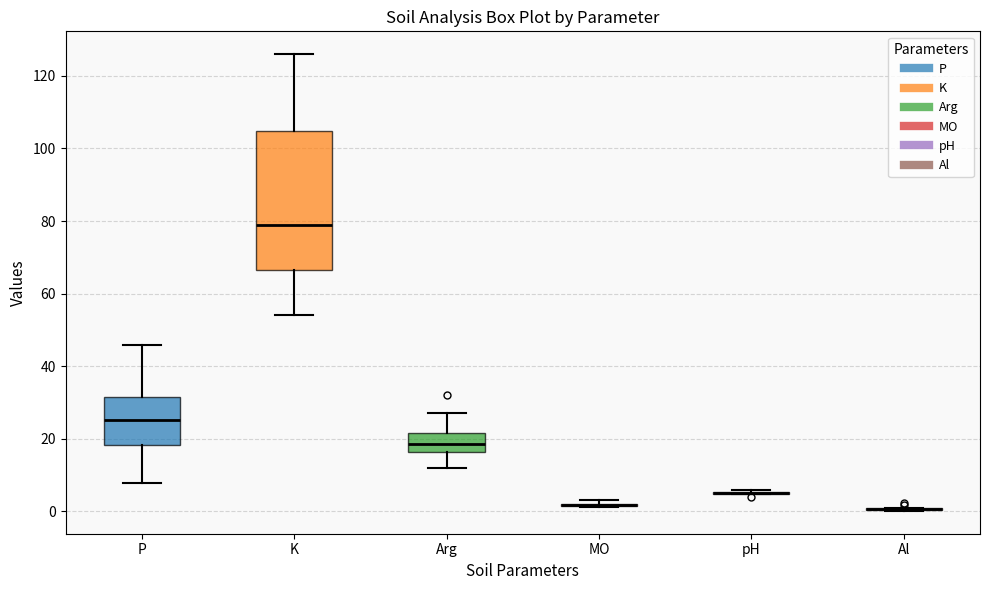

Reading left to right, transcribe this box plot: for each box, give where its median line is, the range the box spans, and where its two whiskers end, as read against the y-axis. The values are not printed on the chart, so give them approximately, as read against the axis.

P: median 26, box 18 to 32, whiskers 8 to 46
K: median 80, box 66 to 104, whiskers 54 to 126
Arg: median 18, box 16 to 22, whiskers 12 to 28
MO: box collapsed to a line at 2, whiskers 2 to 4
pH: box collapsed to a line at 6, whiskers 4 to 6
Al: box collapsed to a line at 0, whiskers 0 to 0